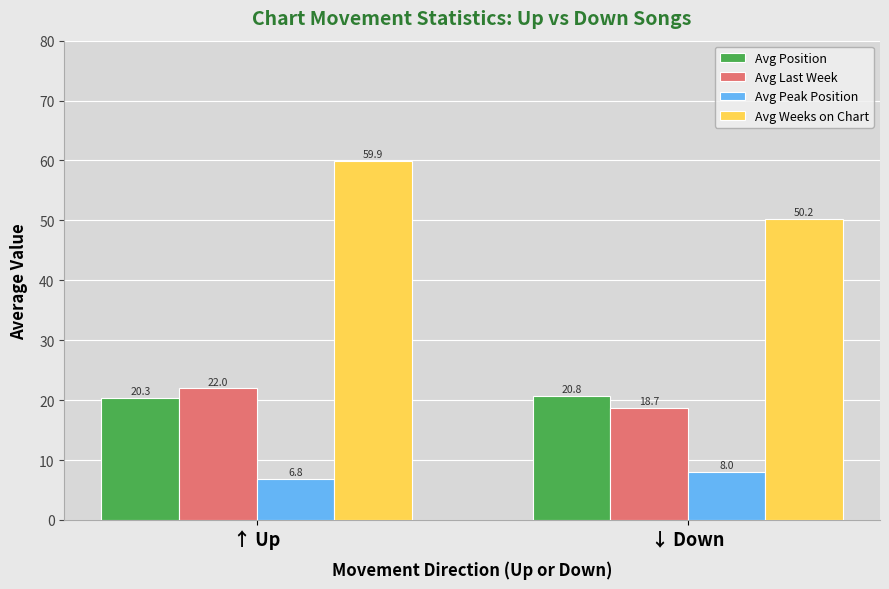

What are all the series names shown in the legend?

Avg Position, Avg Last Week, Avg Peak Position, Avg Weeks on Chart